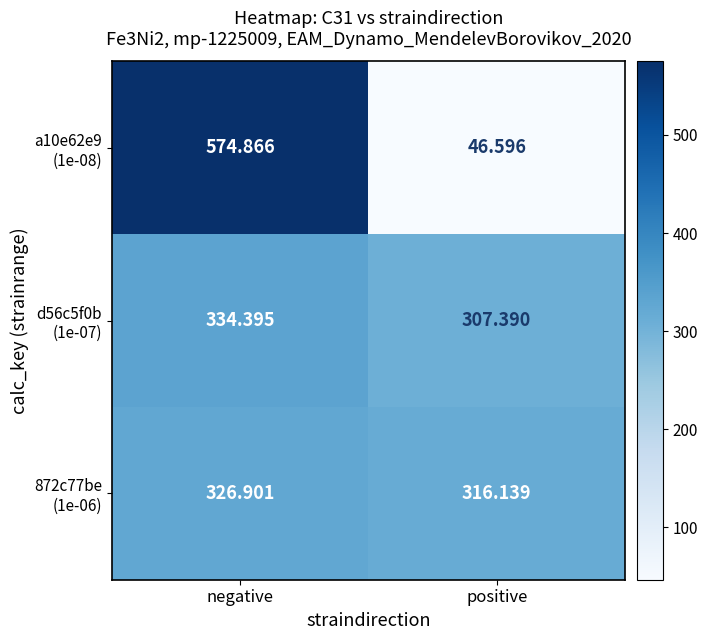

Which label corresponds to the smallest value in the chart?

positive